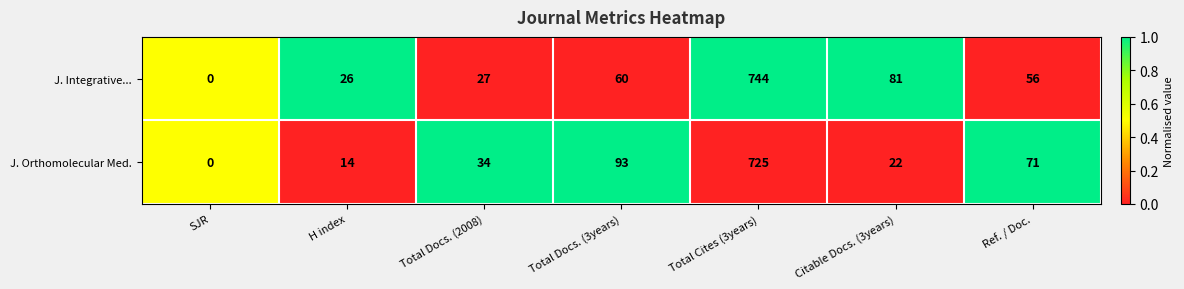

At which category is the sum across all series the highest?

Total Cites (3years)